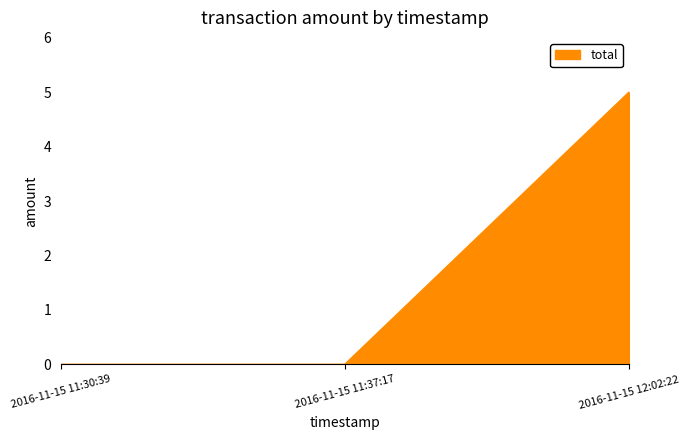

True or false: the data shows 2 at 2016-11-15 11:30:39.

False